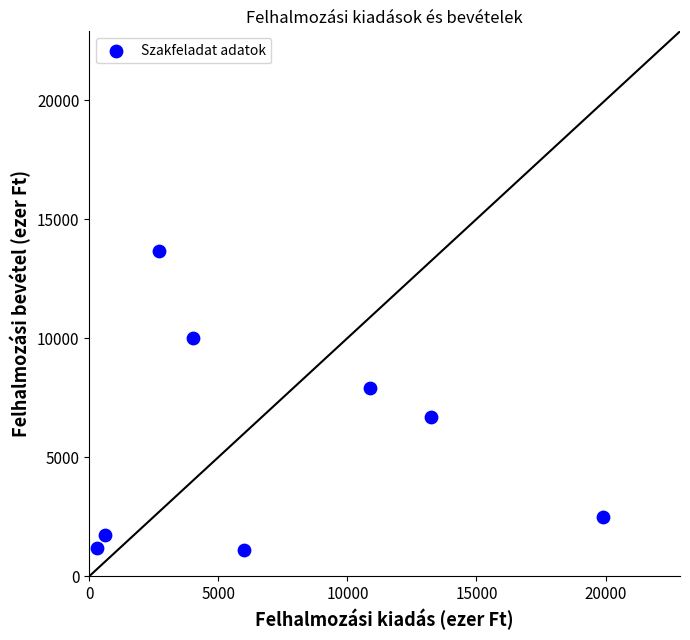

What is the range of X values (max minus min)?

19600